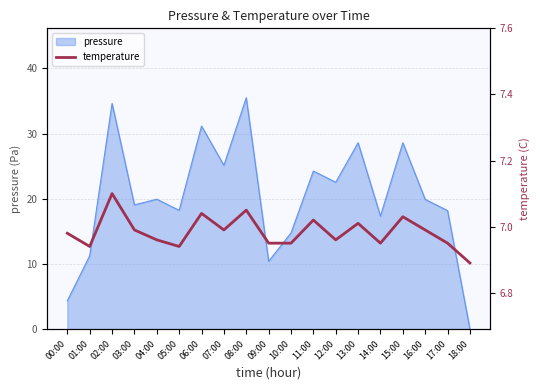

True or false: the data shows 7.0 at 13:00.

True